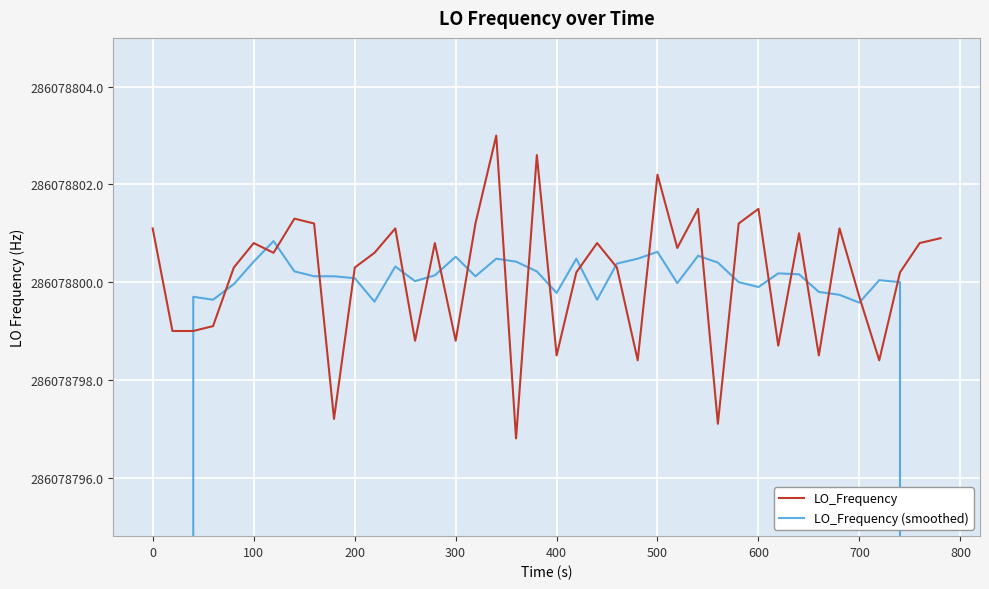

What is the average value of the LO_Frequency (smoothed) series?

277496436.1